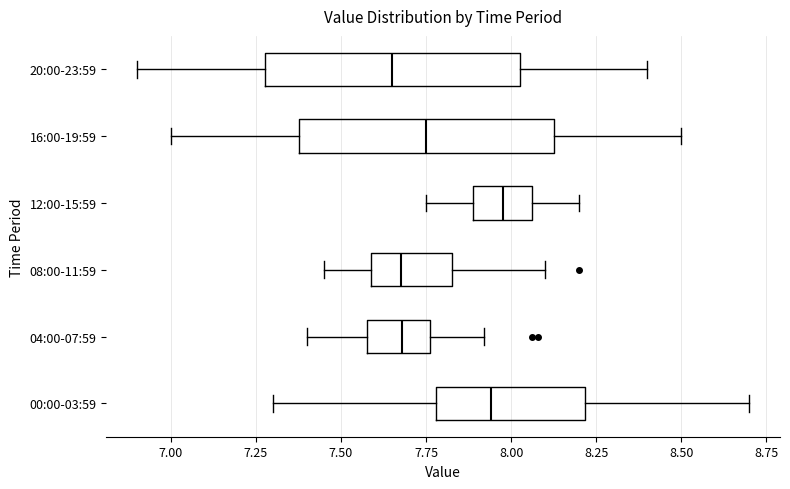

Reading bottom to top, read every box against the x-axis: the position of its median line, the range the box covers, and the ends of its whiskers. The values are not printed on the chart, so give them approximately, as read against the axis.

00:00-03:59: median 7.95, box 7.80 to 8.20, whiskers 7.30 to 8.70
04:00-07:59: median 7.70, box 7.60 to 7.75, whiskers 7.40 to 7.90
08:00-11:59: median 7.70, box 7.60 to 7.85, whiskers 7.45 to 8.10
12:00-15:59: median 8.00, box 7.90 to 8.05, whiskers 7.75 to 8.20
16:00-19:59: median 7.75, box 7.40 to 8.15, whiskers 7.00 to 8.50
20:00-23:59: median 7.65, box 7.30 to 8.05, whiskers 6.90 to 8.40